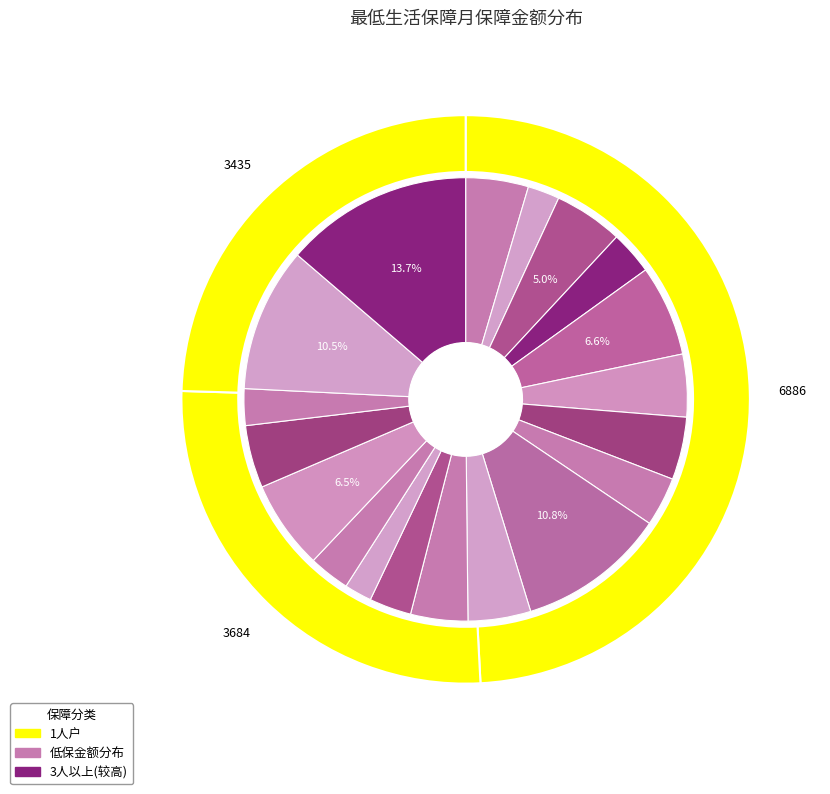

To the nearest percent, what portion does 韩树来 represent?

2%